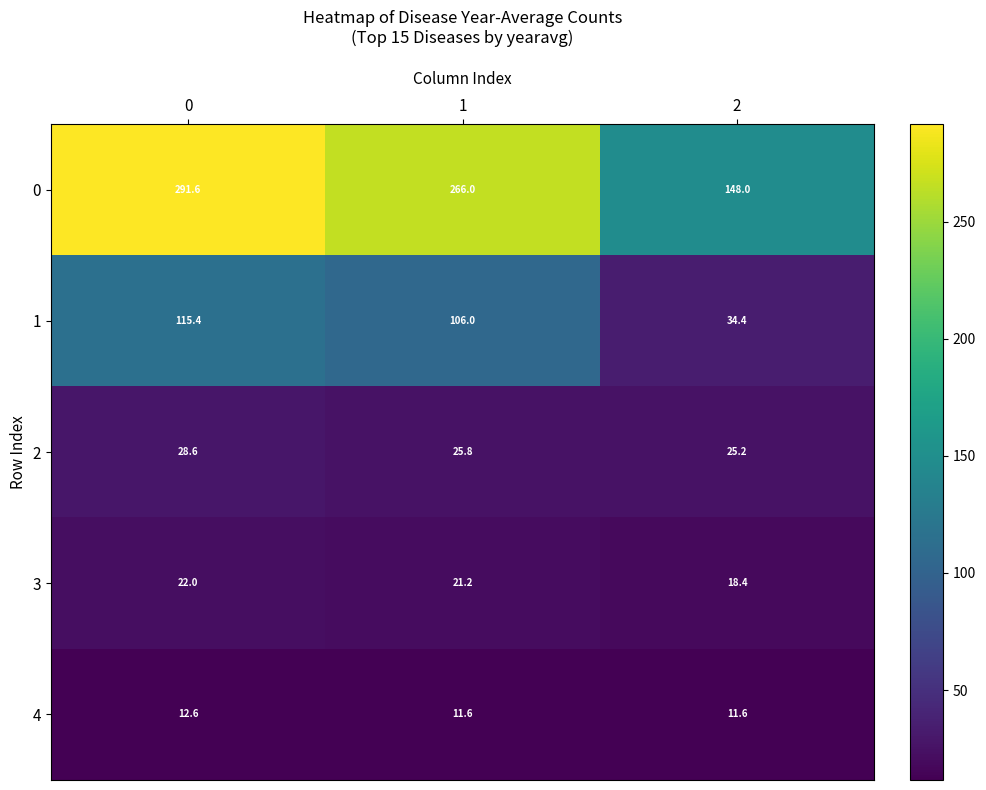

At how many categories does at least one series exceed 225?

2